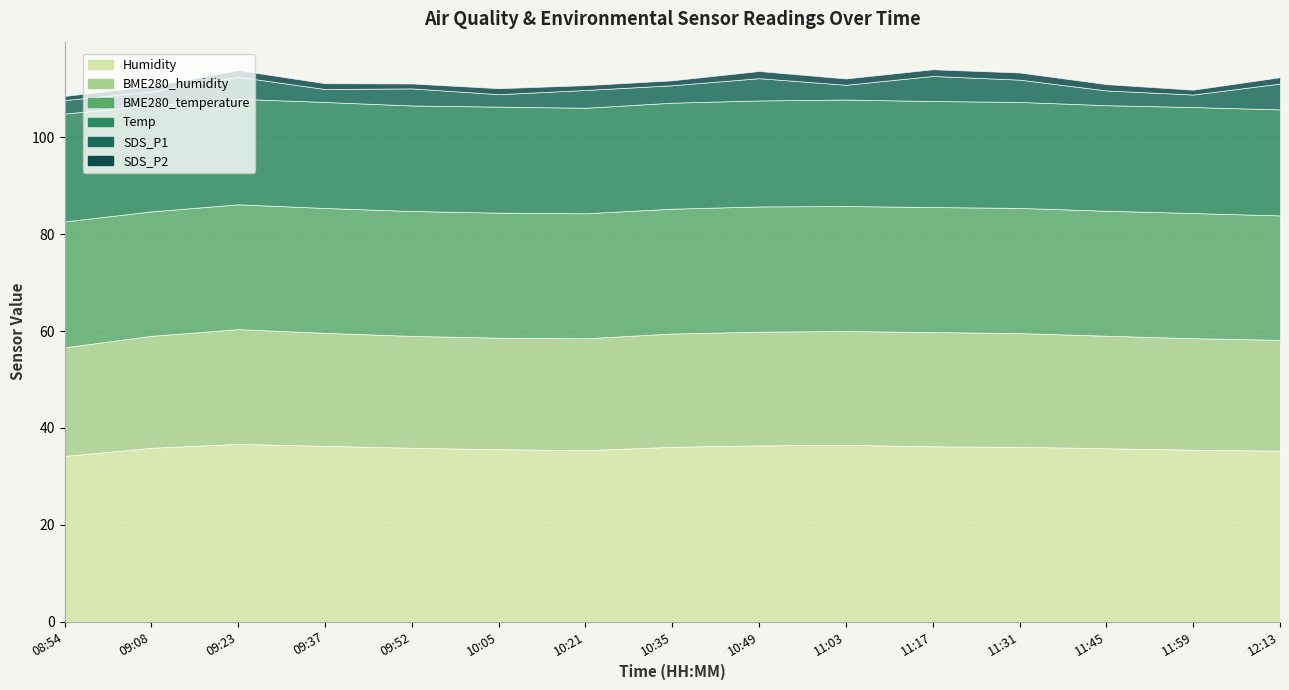

What is the spread (max minus min) of values at 12:13?

34.0